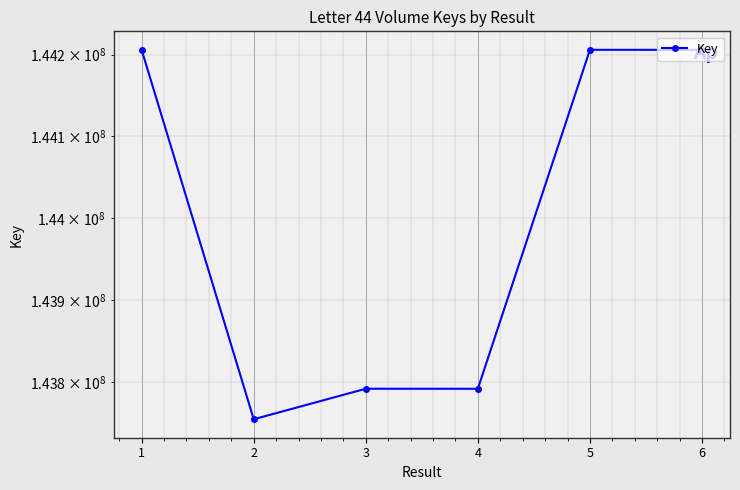

How many interior local peaks (higher than both neighbors) does the data have?

2